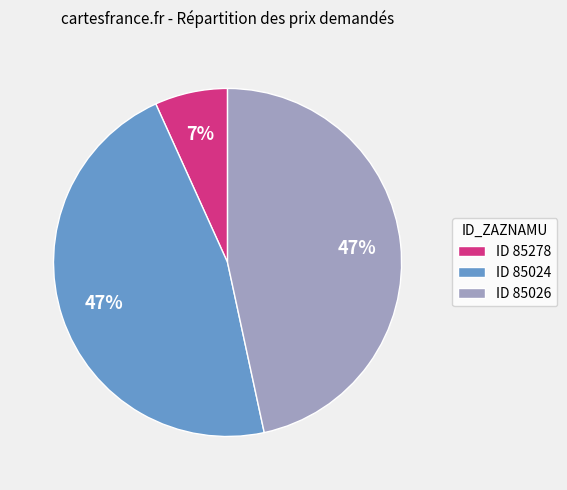

How many segments does this pie chart have?

3